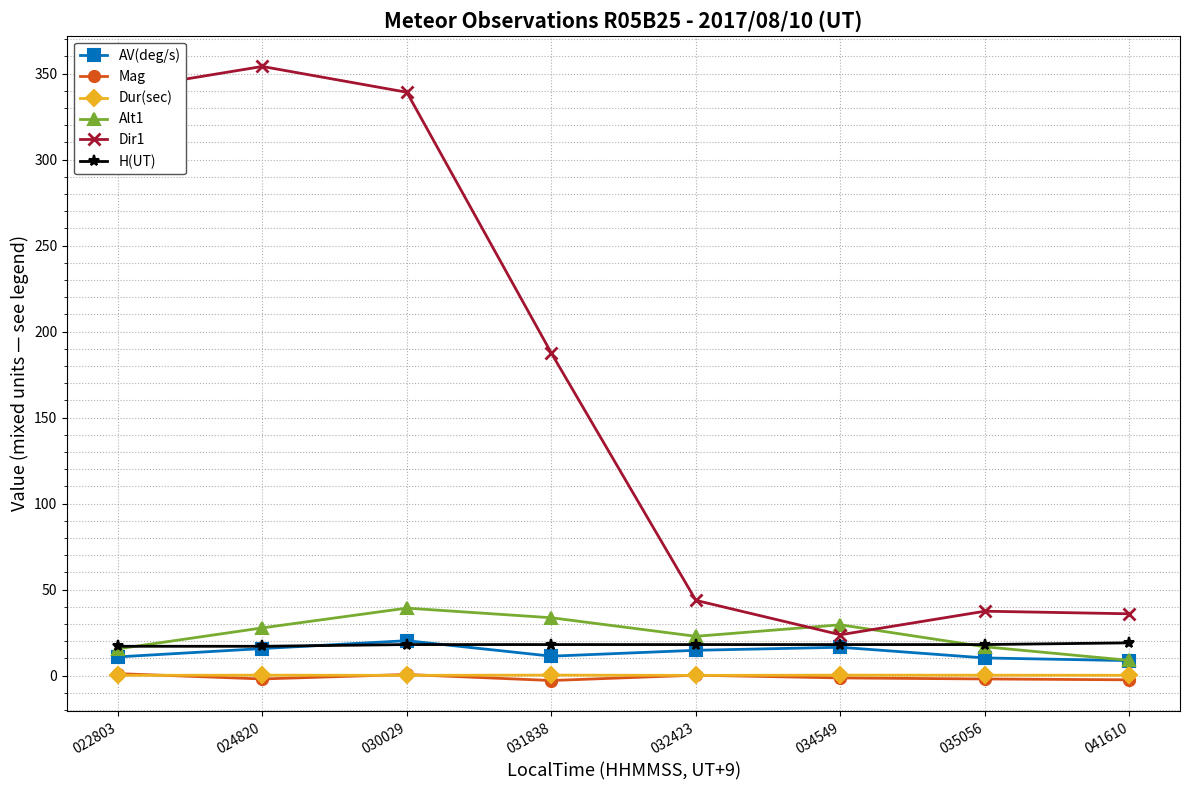

Which series has the widest spread of values?

Dir1